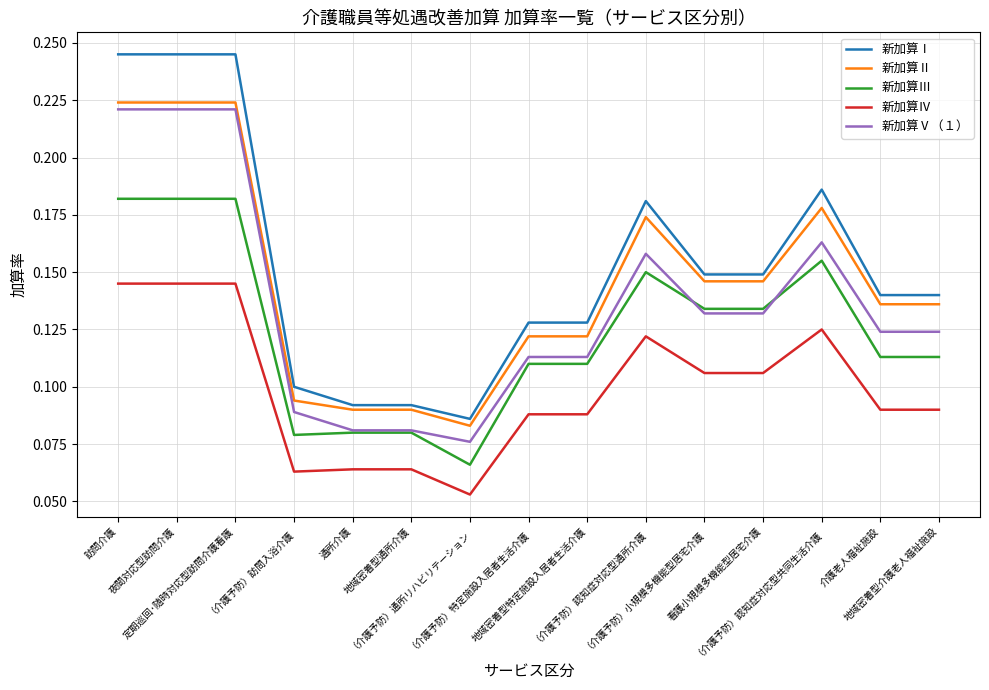

Between 通所介護 and （介護予防）通所リハビリテーション, which series saw the biggest shift?

新加算Ⅲ